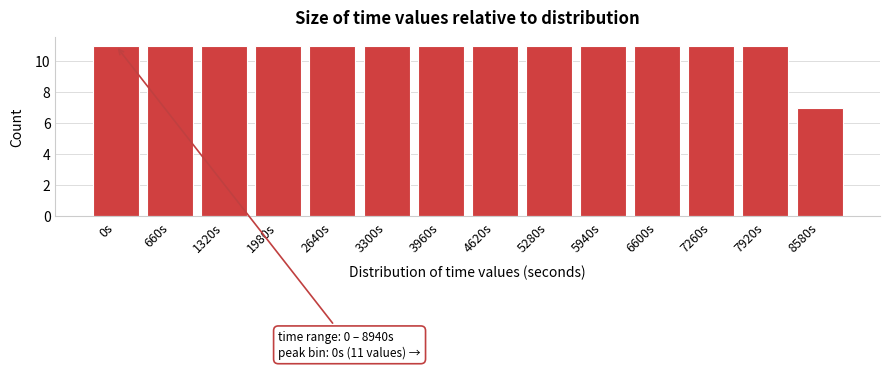

Reading left to right, list all the values displayed in this chart.

11	11	11	11	11	11	11	11	11	11	11	11	11	7